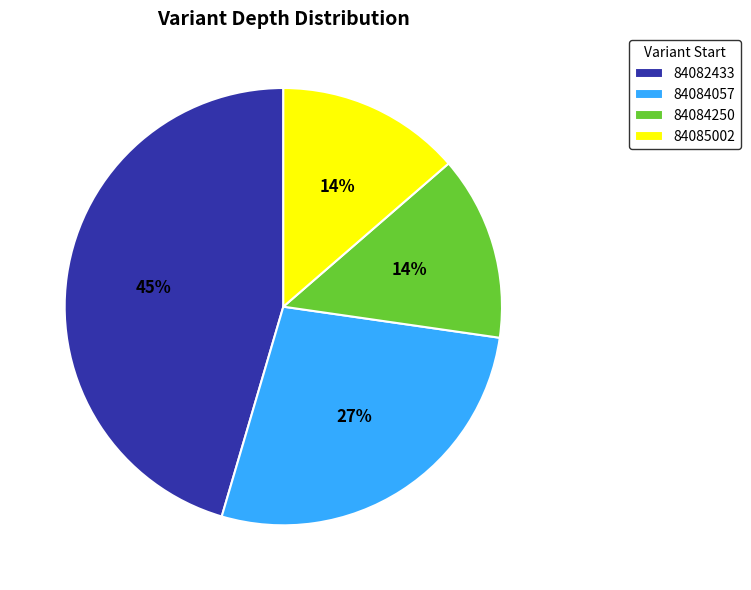

What is the largest slice in the pie chart?

84082433